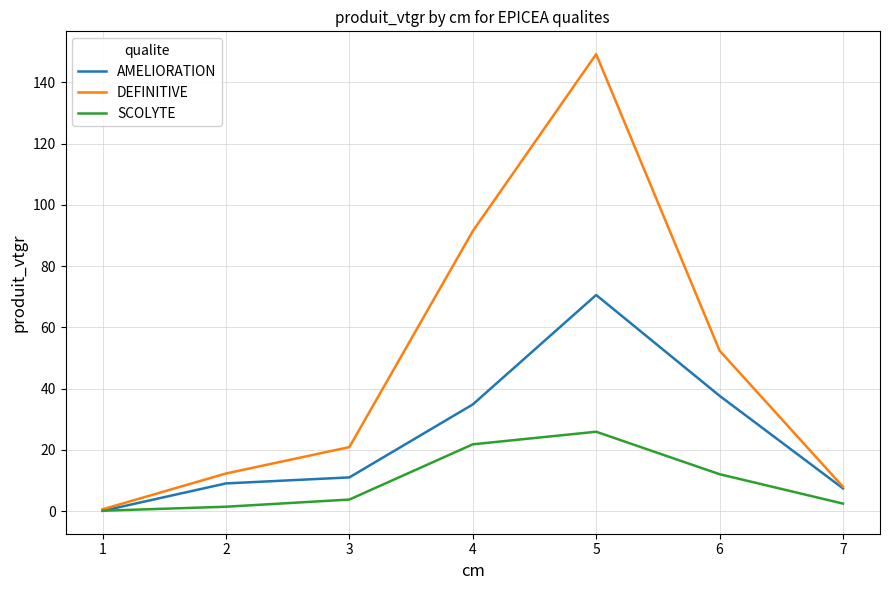

The DEFINITIVE series shows 83.6 at 6. True or false?

False